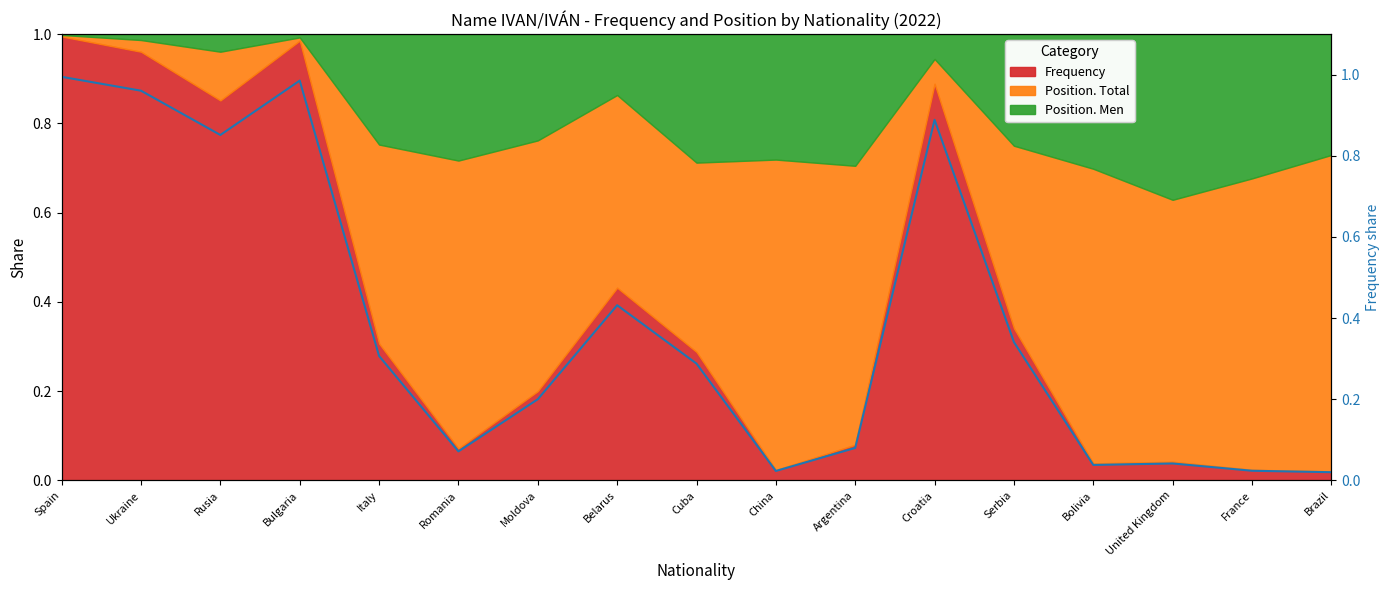

Is it true that Frequency equals 1.5 at Croatia?

False